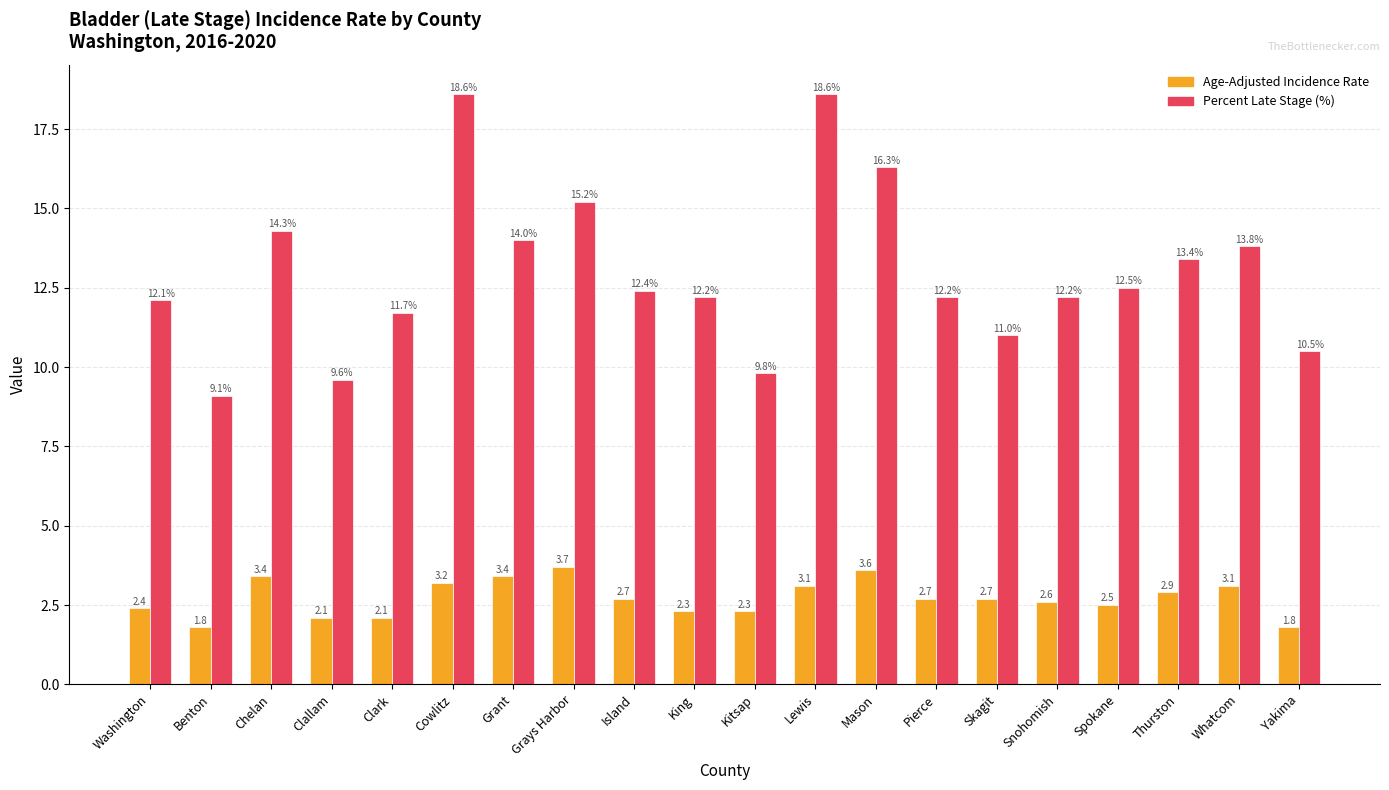

What is the spread (max minus min) of values at Lewis?

15.5